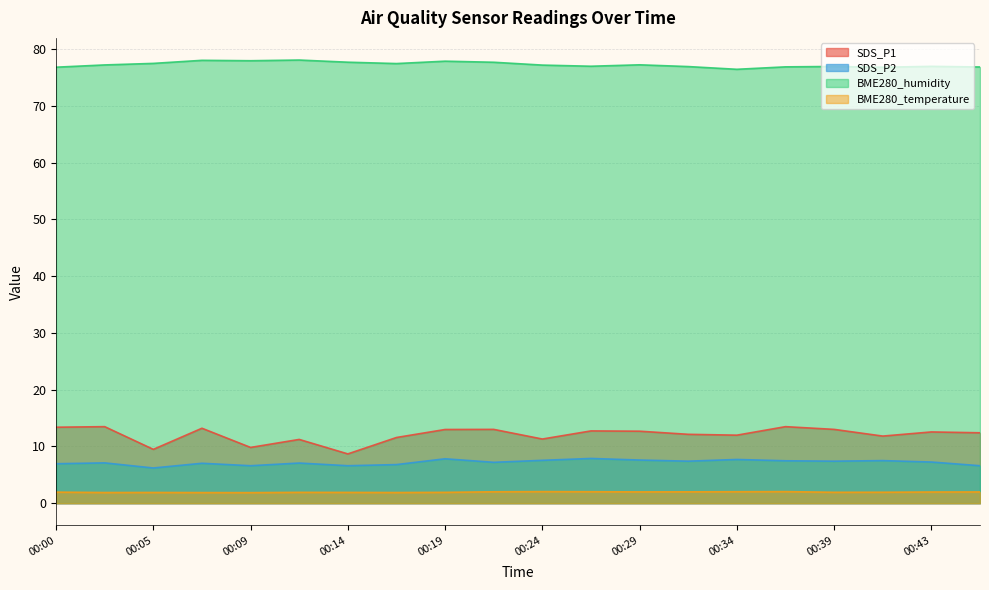

At which label does SDS_P1 reach its peak?

00:02